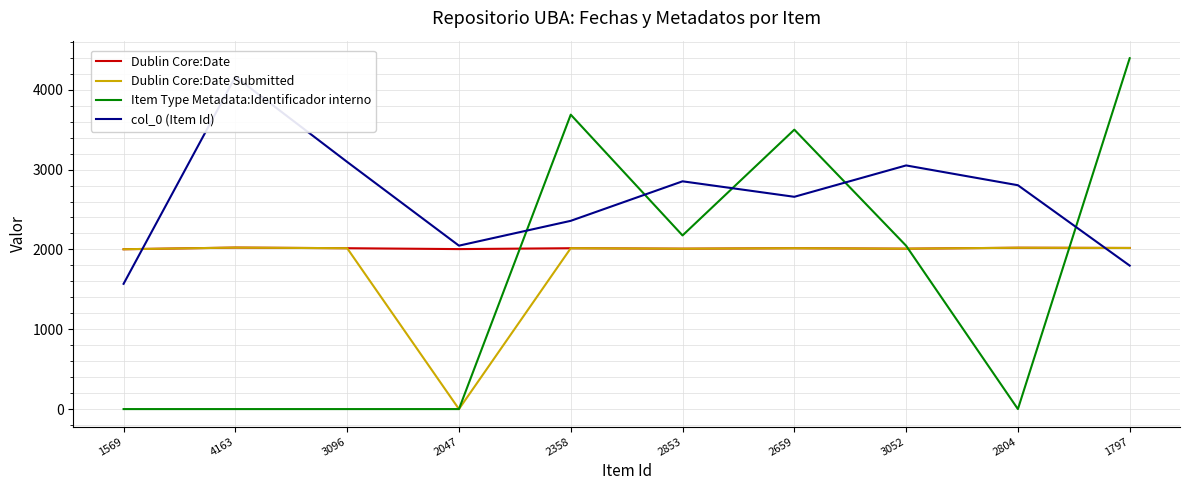

The value of col_0 (Item Id) at 3052 is 3052. True or false?

True